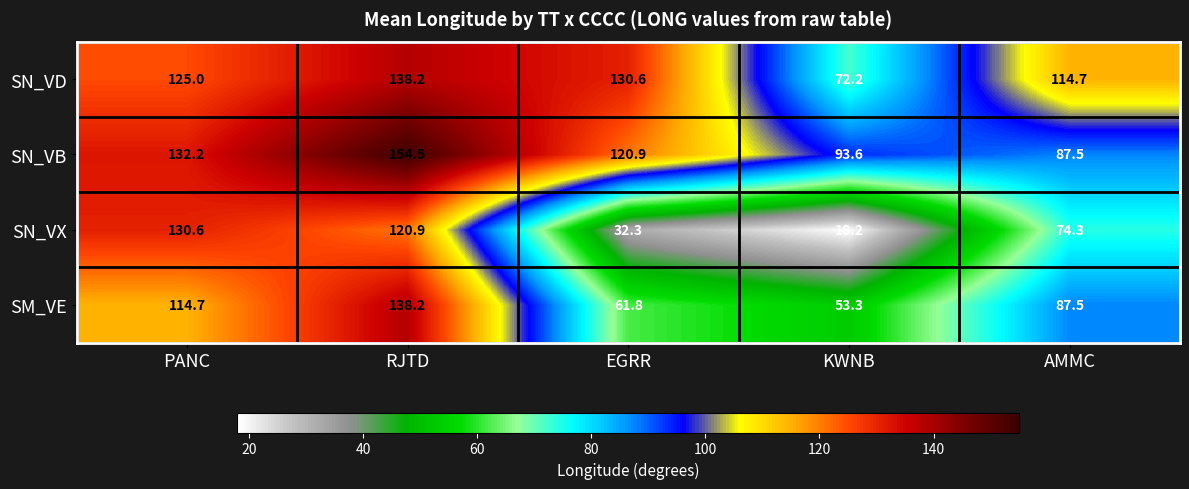

At PANC, list the series in order from largest to smallest.

SN_VB, SN_VX, SN_VD, SM_VE